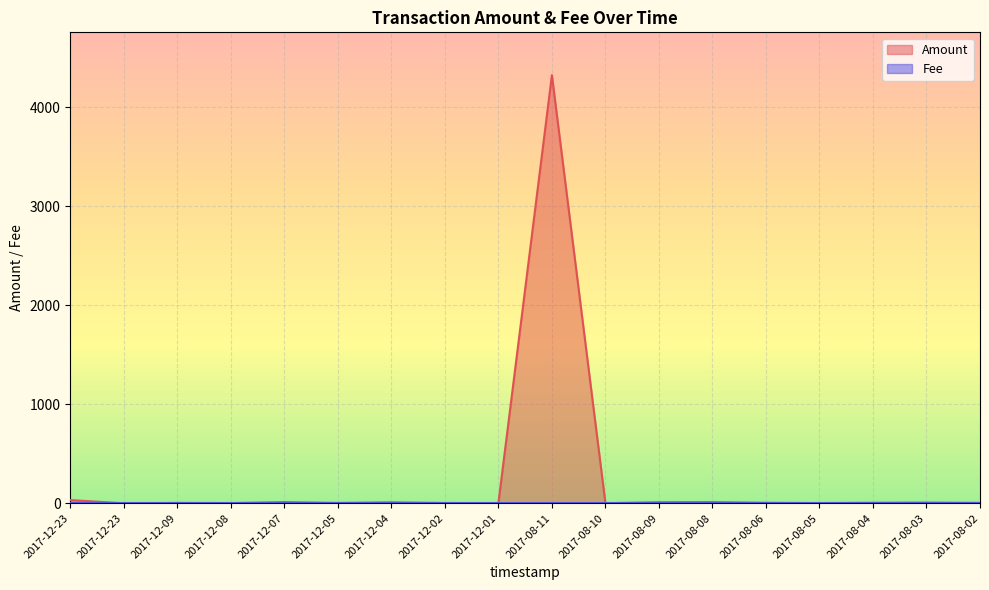

How many categories are shown in the chart?

18